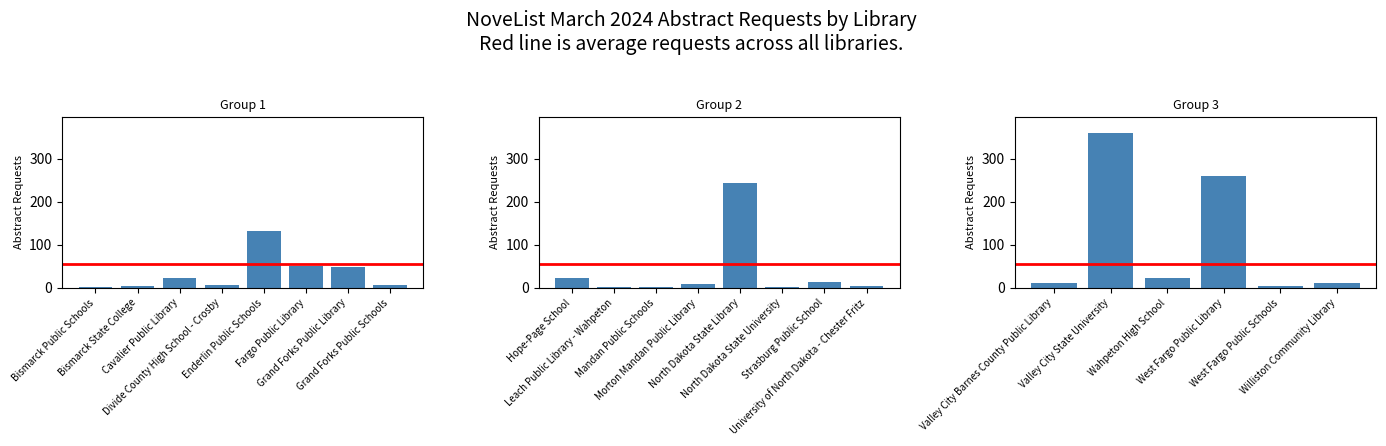

What is the label of the 4th bar from the right?

Wahpeton High School